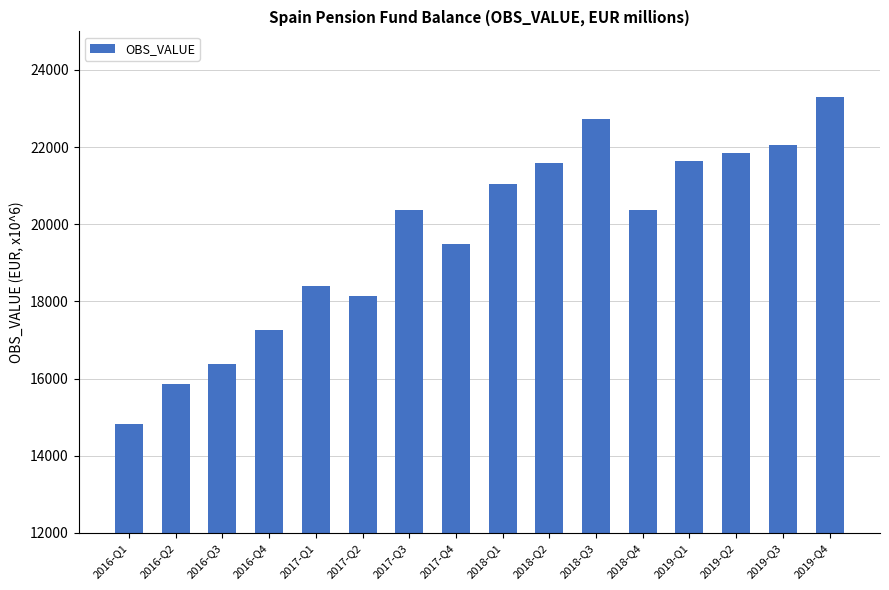

What is the sum of the values at 2016-Q4 and 2016-Q1?

32081